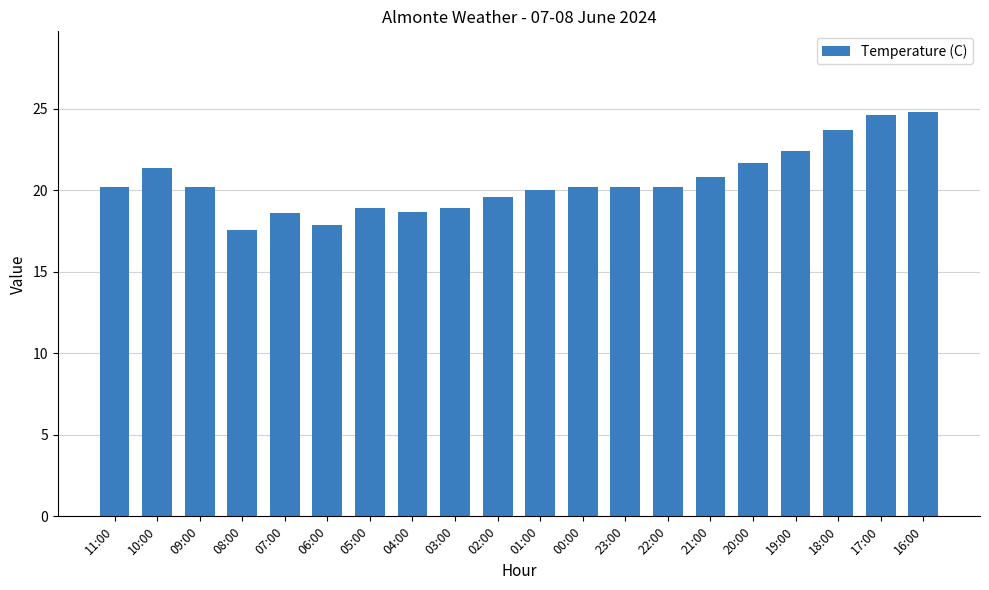

At which label does the data first exceed 20?

11:00